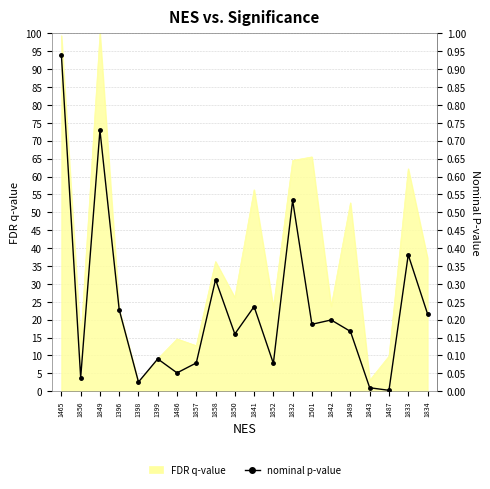

Count the number of categories in the chart.

20